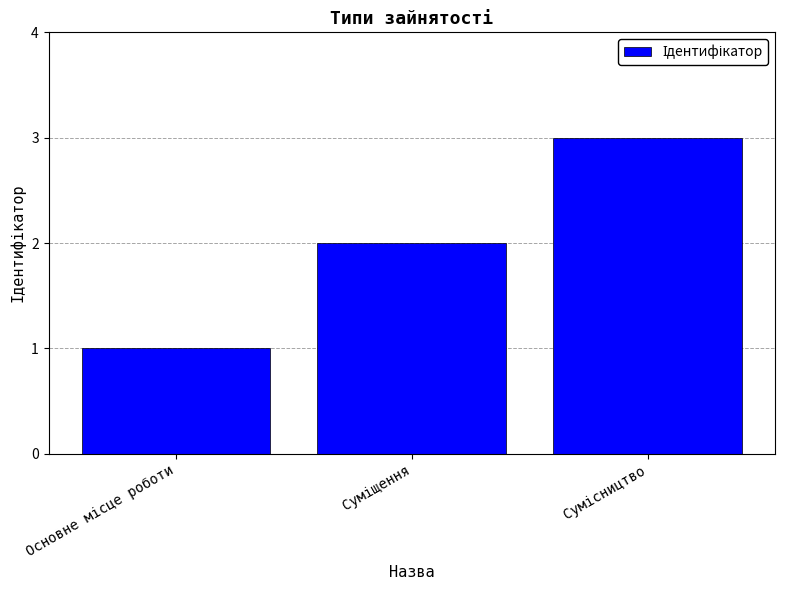

What is the sum of all values?

6